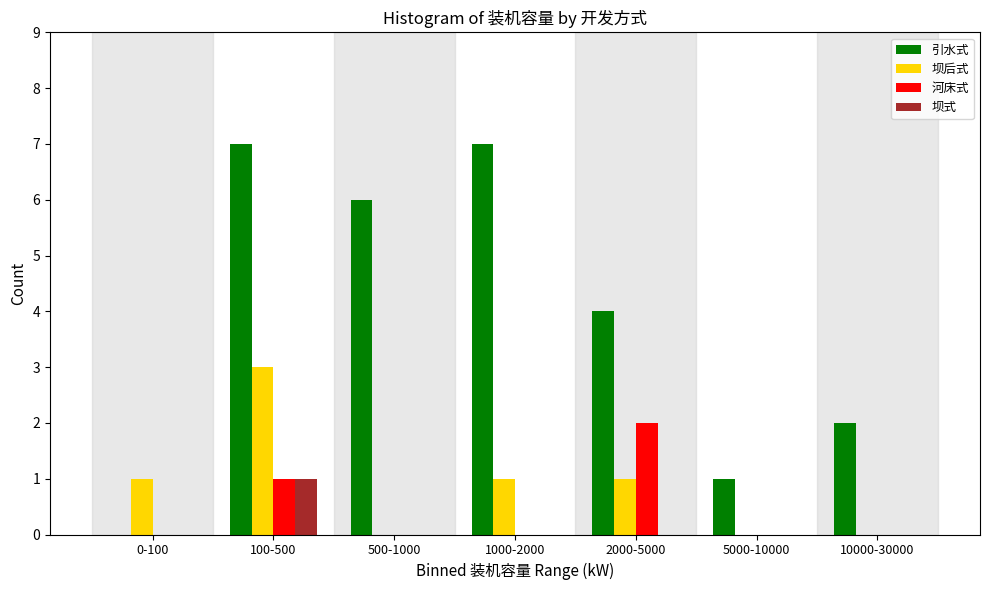

Reading left to right, list all the values displayed in this chart.

引水式: 0-100=0	100-500=7	500-1000=6	1000-2000=7	2000-5000=4	5000-10000=1	10000-30000=2
坝后式: 0-100=1	100-500=3	500-1000=0	1000-2000=1	2000-5000=1	5000-10000=0	10000-30000=0
河床式: 0-100=0	100-500=1	500-1000=0	1000-2000=0	2000-5000=2	5000-10000=0	10000-30000=0
坝式: 0-100=0	100-500=1	500-1000=0	1000-2000=0	2000-5000=0	5000-10000=0	10000-30000=0